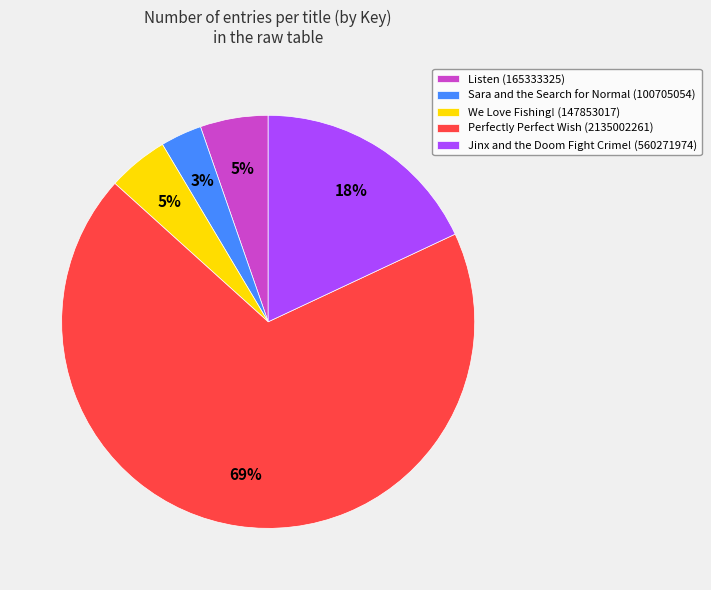

What percentage is the Perfectly Perfect Wish slice, to the nearest percent?

69%